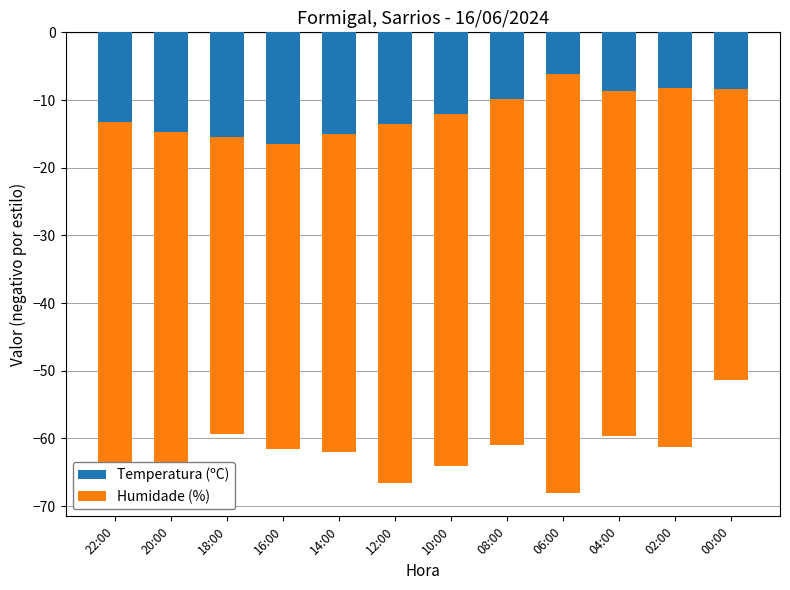

The Humidade (%) series shows -62.0 at 06:00. True or false?

True